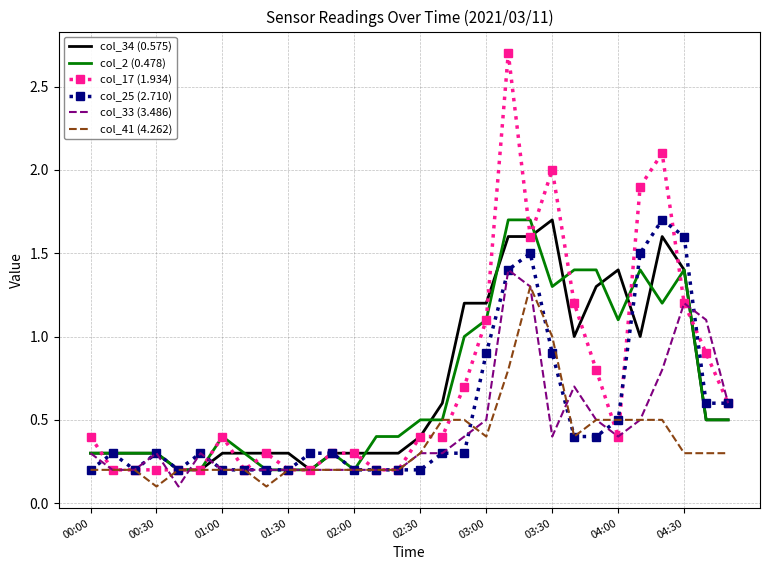

What is the difference between the maximum and minimum values in the col_17 (1.934) series?

2.5